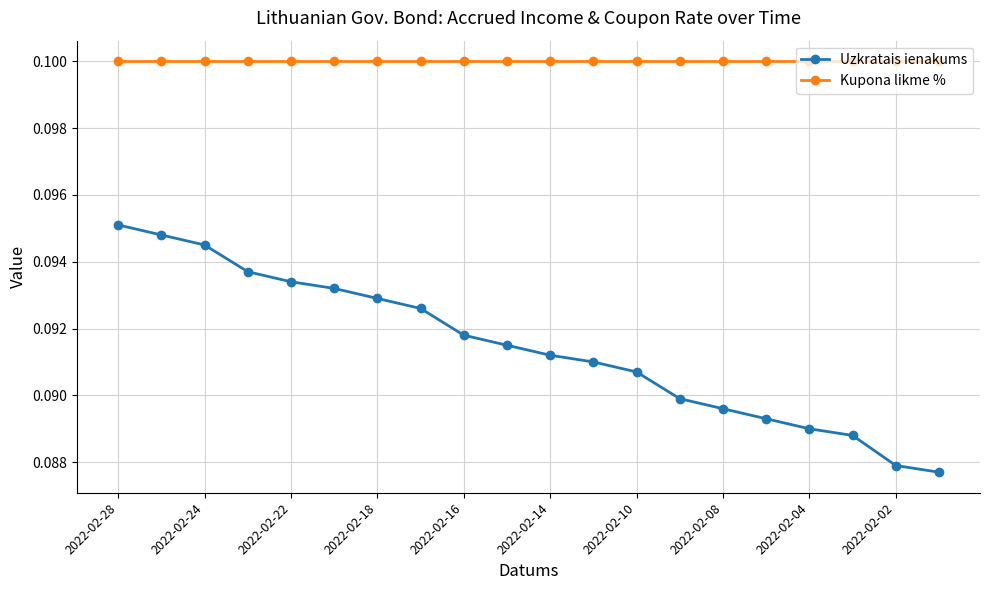

True or false: Uzkratais ienakums and Kupona likme % intersect in this chart.

False